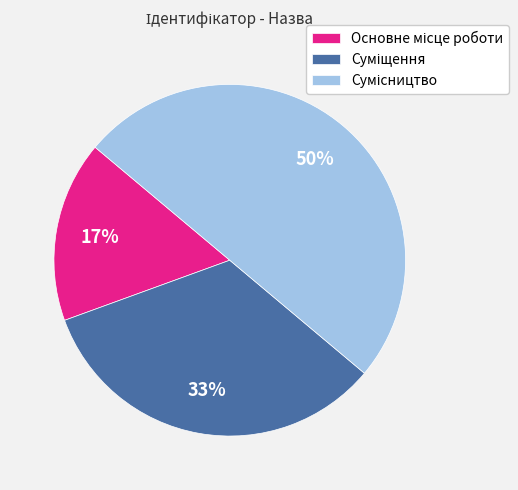

To the nearest percent, what is the average slice percentage?

33%